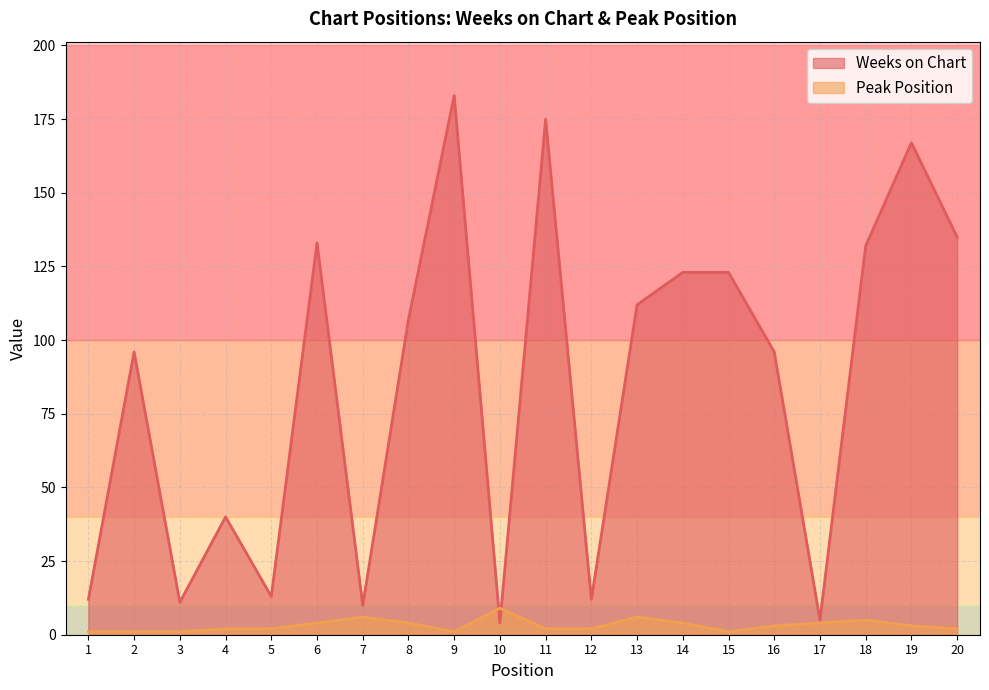

Does the chart display data point markers on the line(s)?

No